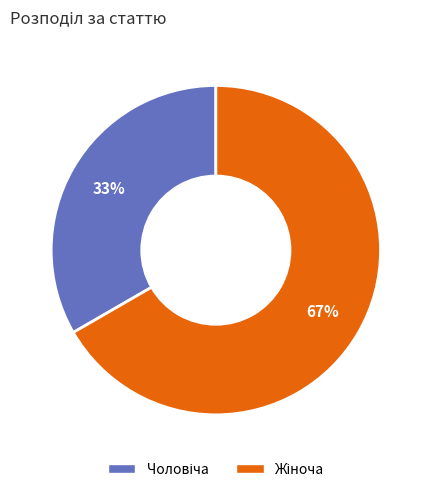

Is there a majority slice in this chart?

Yes